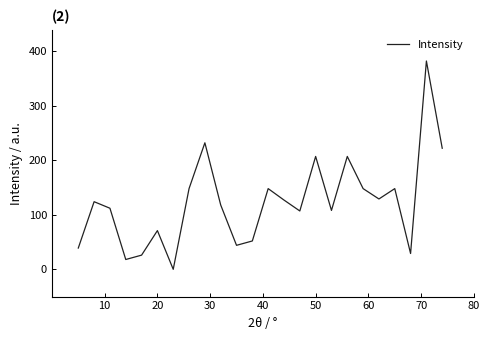

What is the maximum value shown in the chart?

382